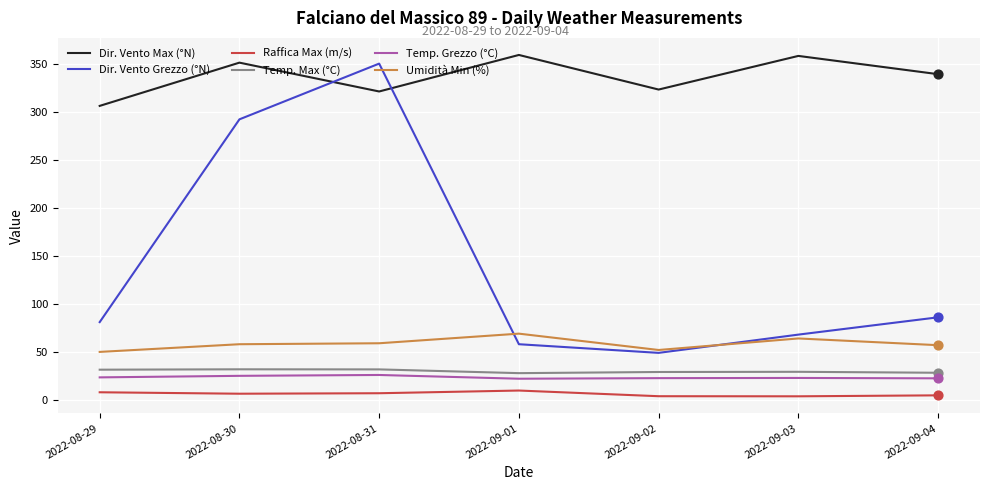

What is the spread (max minus min) of values at 2022-08-29?

298.0